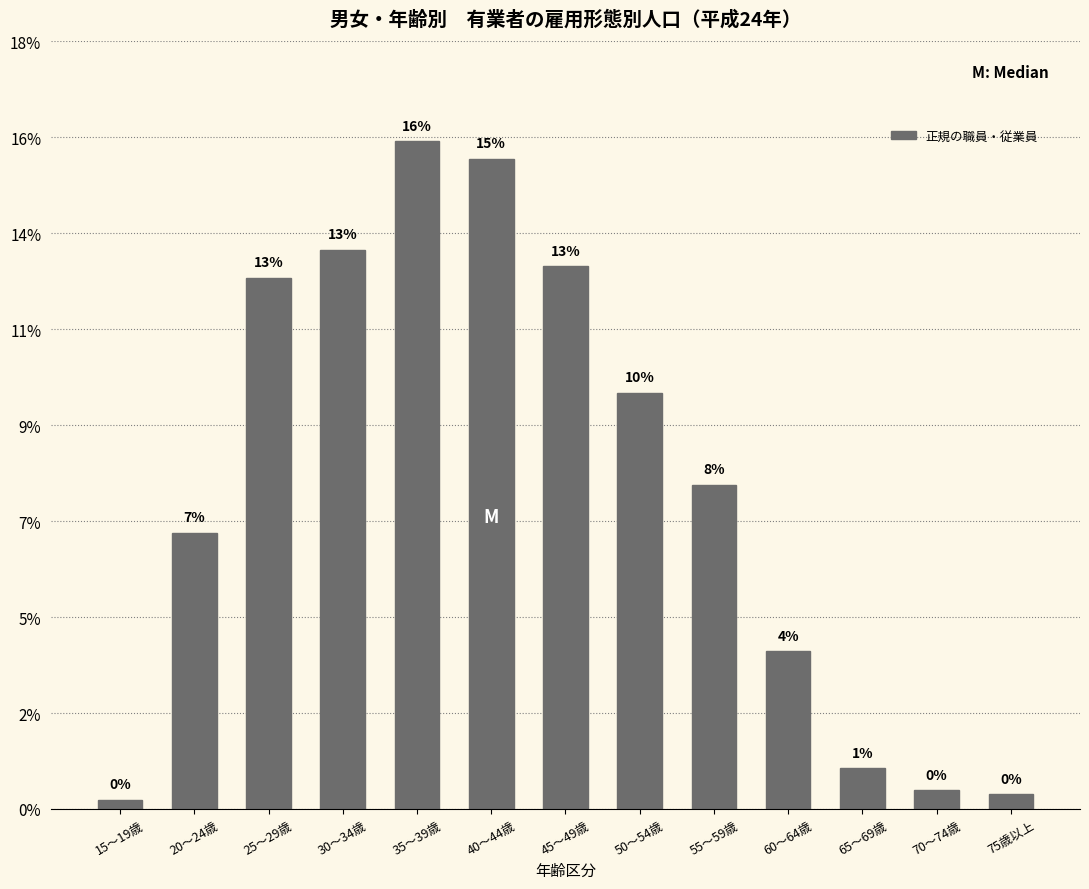

True or false: the data shows 0.1 at 30～34歳.

False